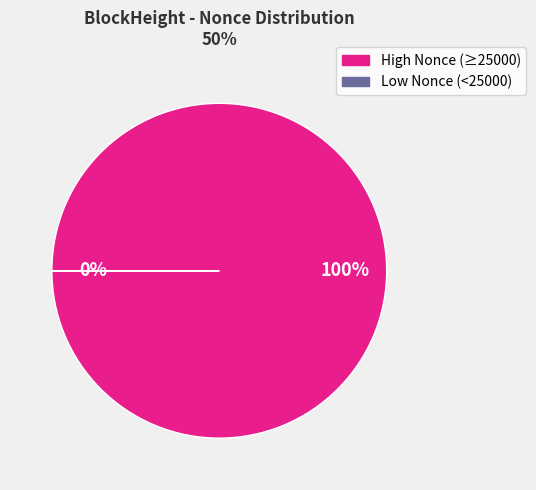

Is it true that 96957 is 1% of the pie?

False